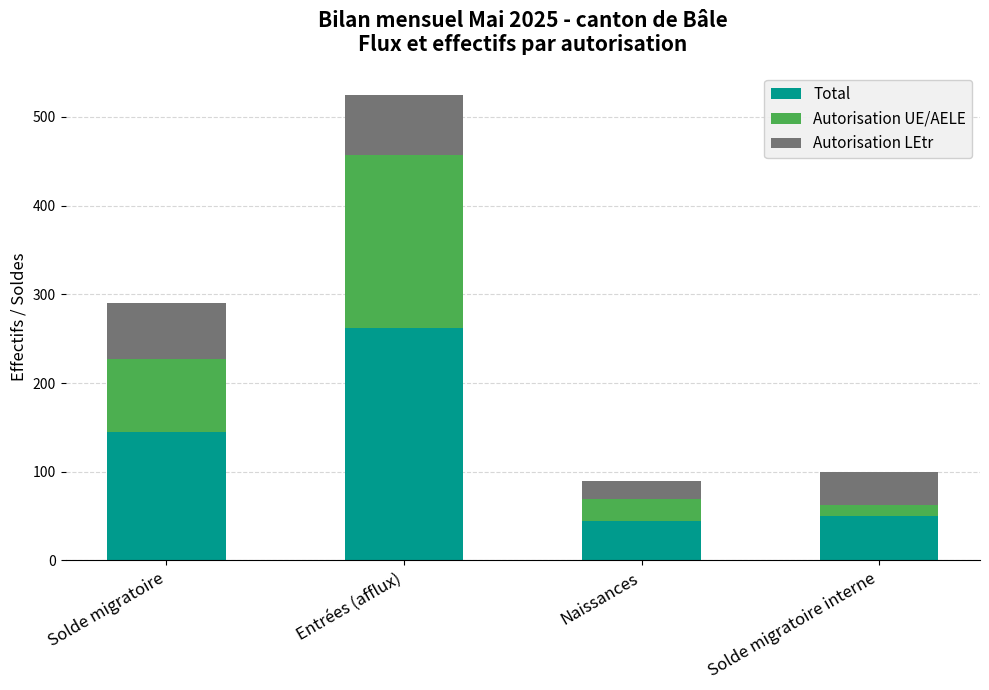

The Total series shows 13 at Solde migratoire interne. True or false?

False